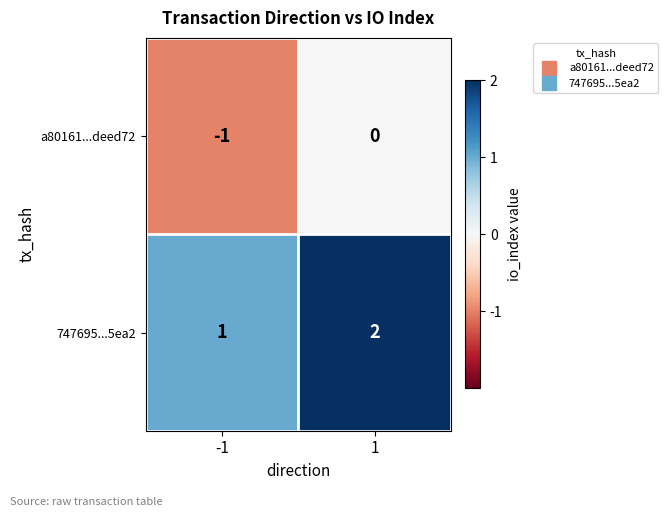

Which series has the largest total across all categories?

747695...5ea2